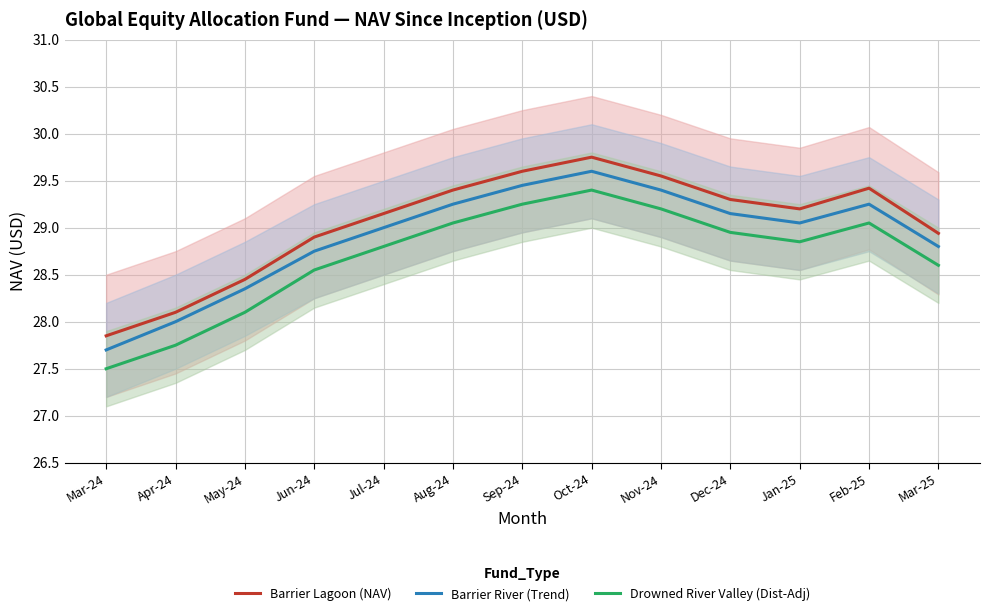

What is the approximate value of Drowned River Valley (Dist-Adj) at Dec-24?

28.9